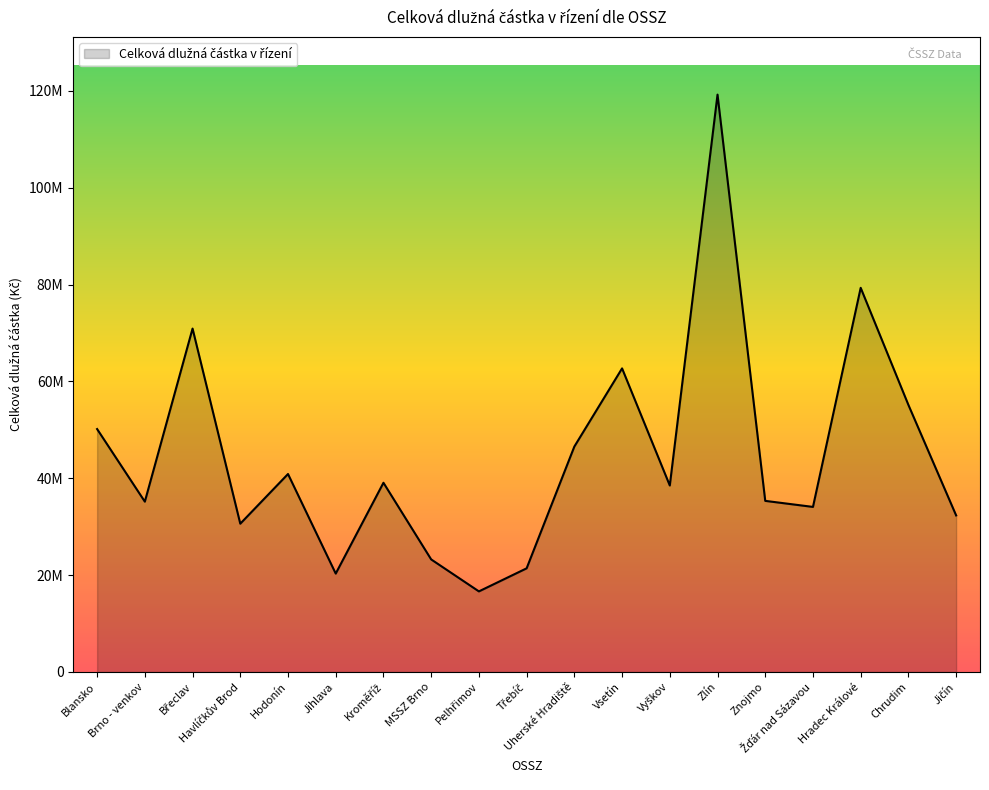

Reading left to right, transcribe all the data shown in this chart.

50170360.7	35180686.0	70917798.7	30625586.0	40884875.9	20321140.2	39078737.2	23246934.0	16645409.3	21408135.5	46555225.2	62696353.0	38510781.3	119230156.2	35337908.5	34090794.6	79332089.0	55147898.0	32333379.0